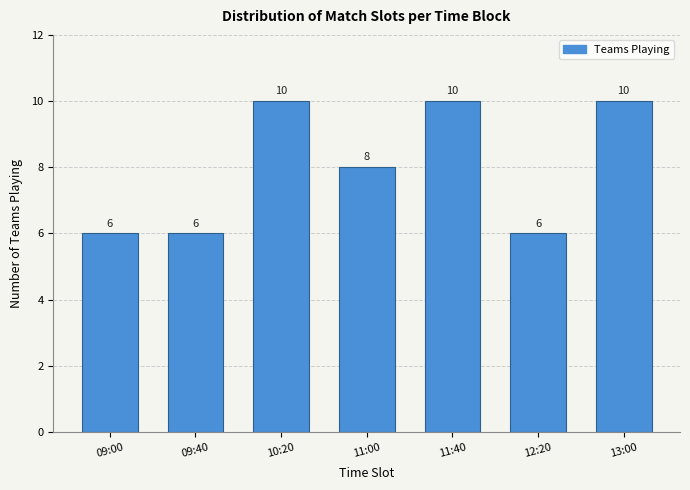

Reading left to right, list all the values displayed in this chart.

6	6	10	8	10	6	10